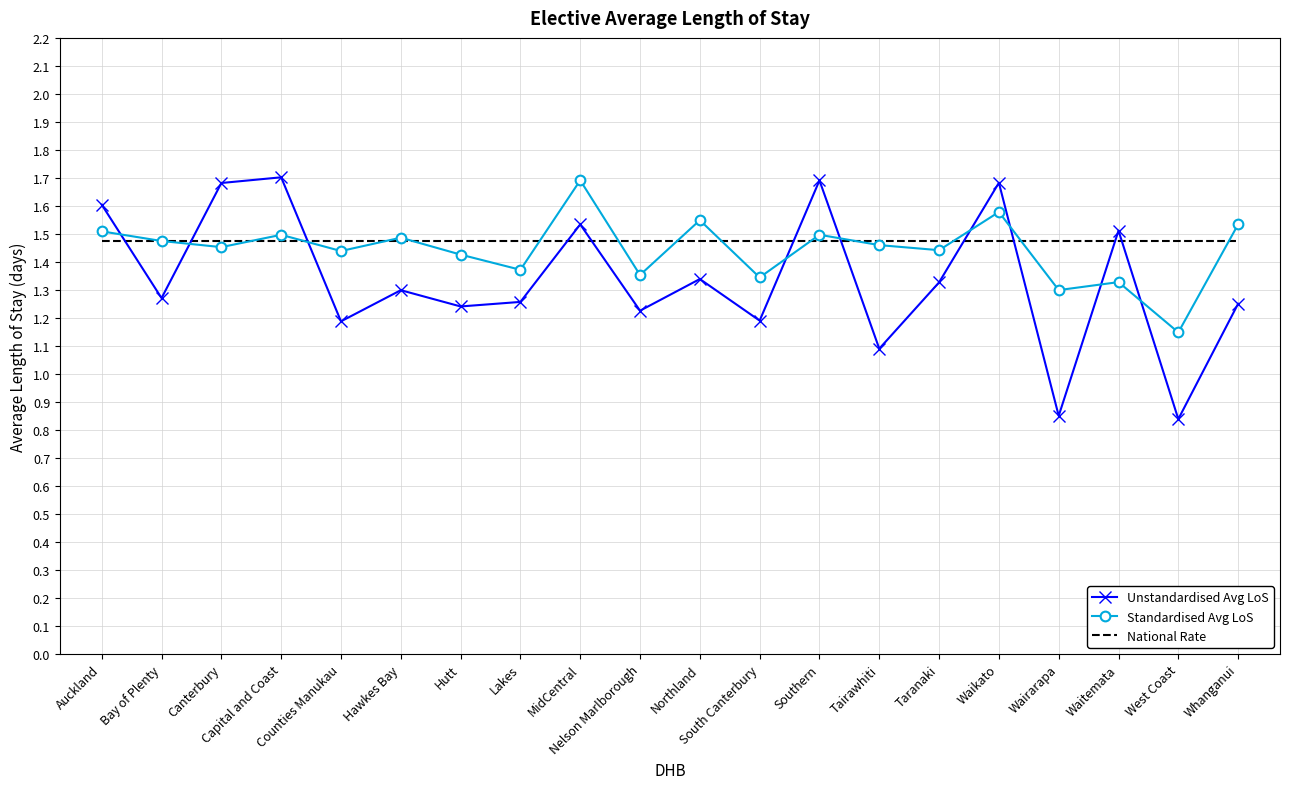

How many intersections are there between Unstandardised Avg LoS and Standardised Avg LoS?

9